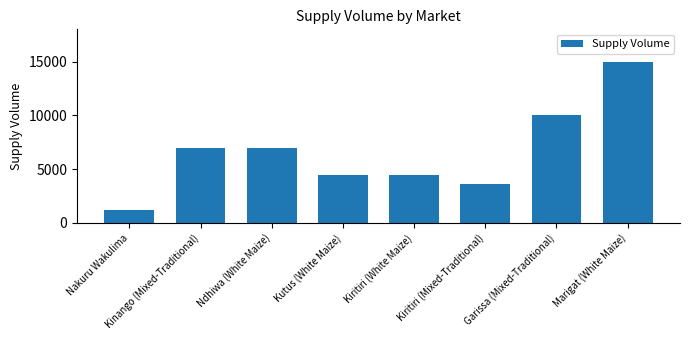

What is the approximate value at Kiritiri (Mixed-Traditional), to the nearest 100?

3600